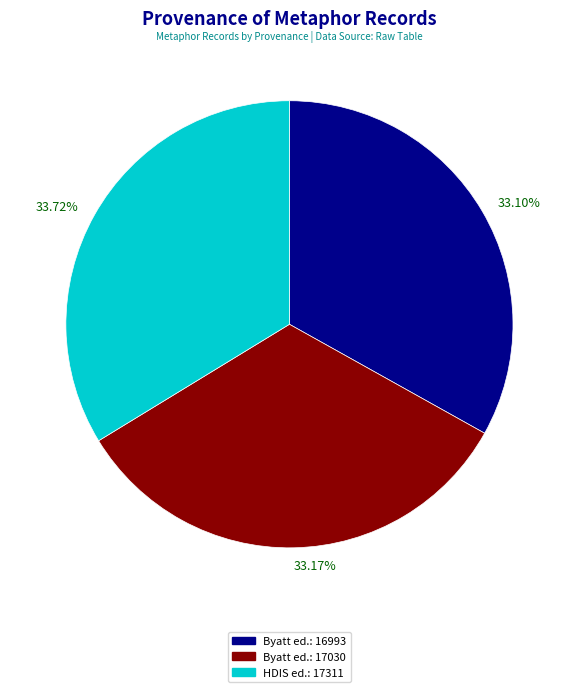

Is the sum of Byatt ed.: 17030 and HDIS ed.: 17311 greater than half?

Yes